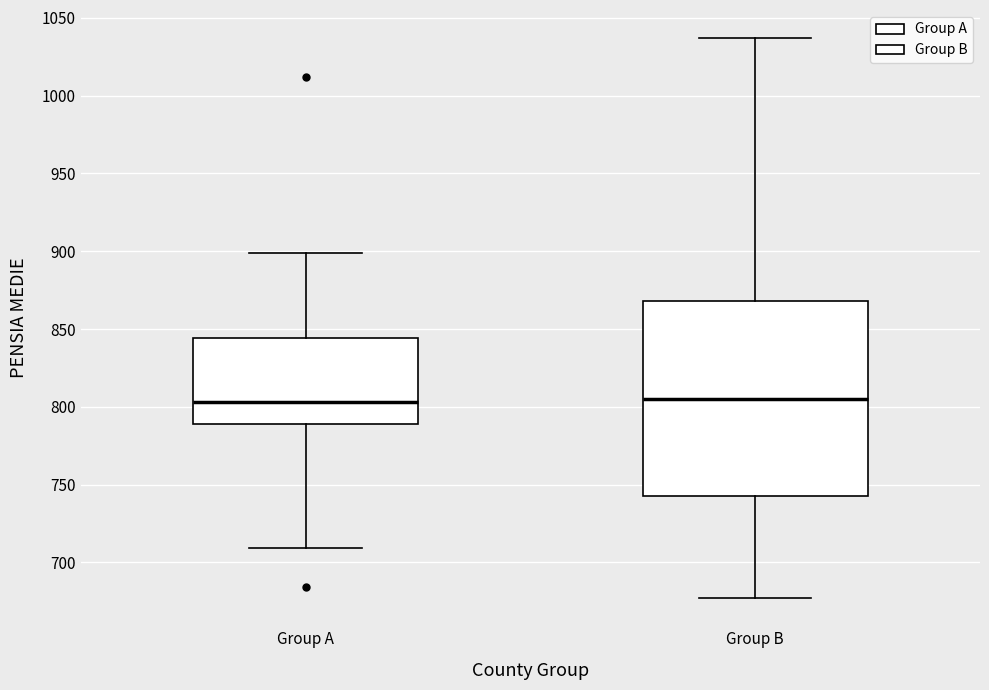

Where is the lower edge of the box for Group A on the y-axis? The values are not printed on the chart, so give them approximately, as read against the axis.

790